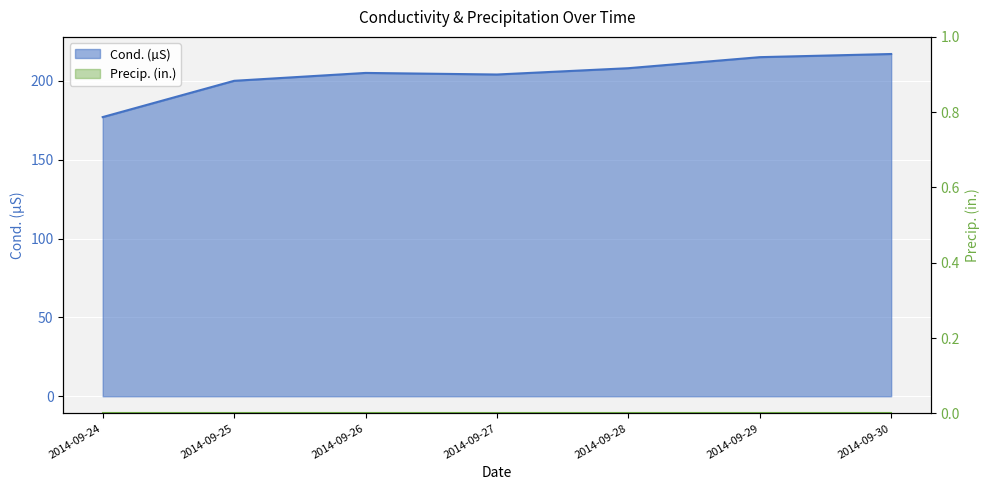

At which category does the chart reach its minimum across all series?

2014-09-24